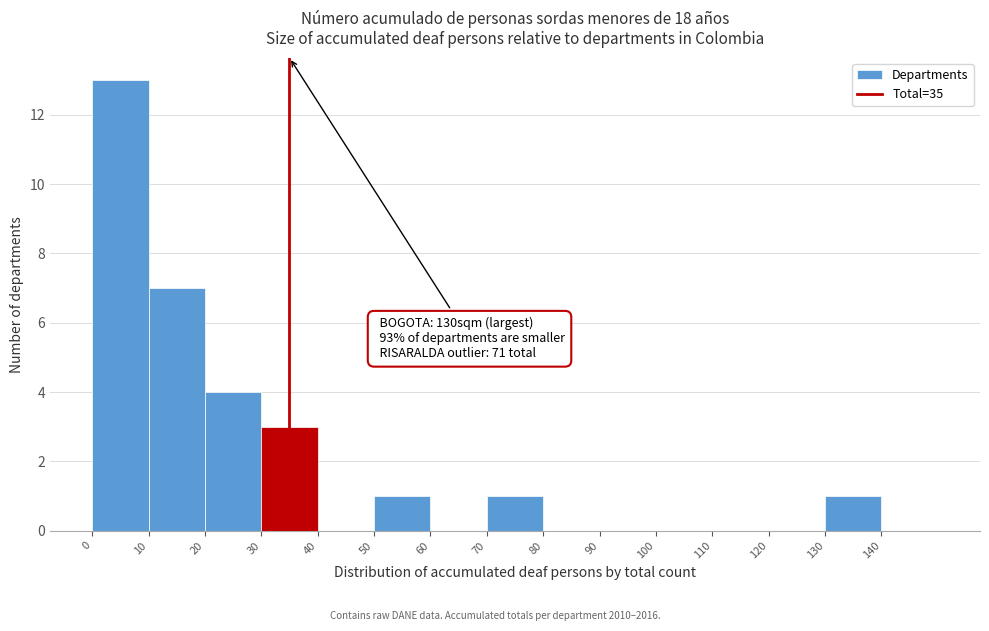

Over which range of the x-axis is the bar tallest?

0 to 10